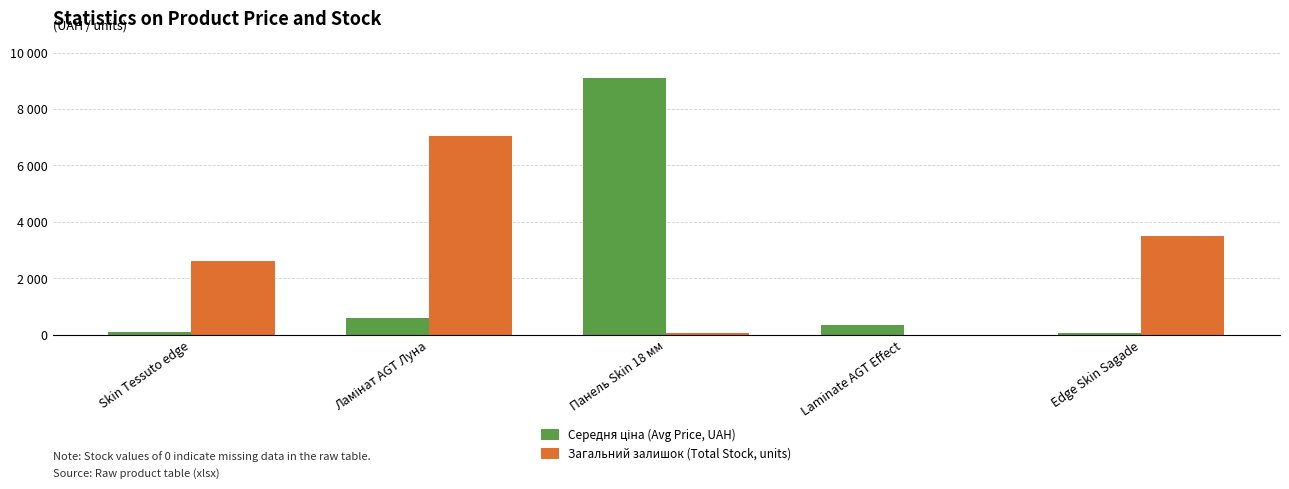

What is the total value across all series at Edge Skin Sagade?

3574.1